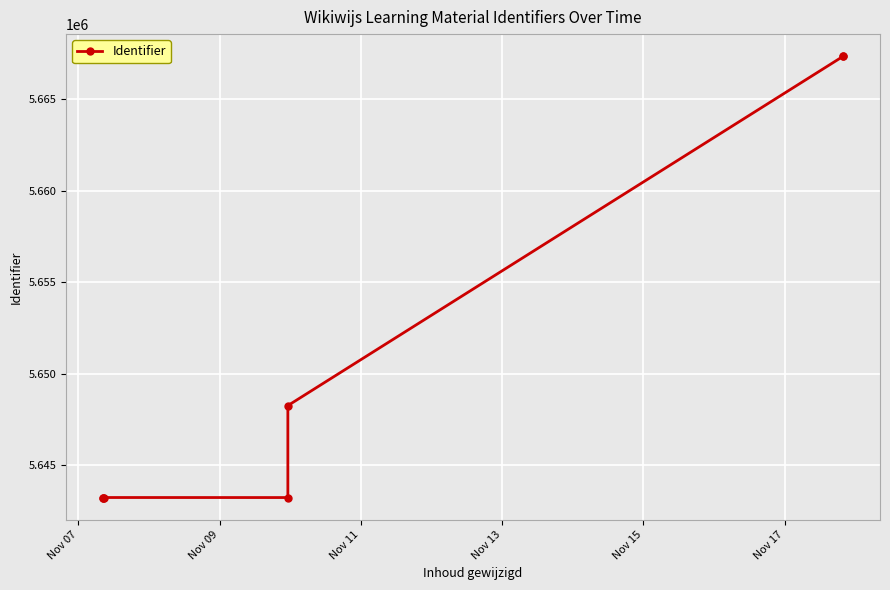

What is the difference between the maximum and second lowest values?

24137